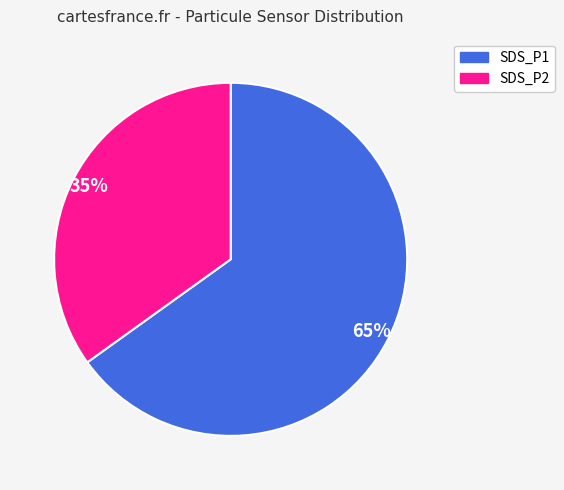

Rank the categories by value from highest to lowest.

SDS_P1, SDS_P2